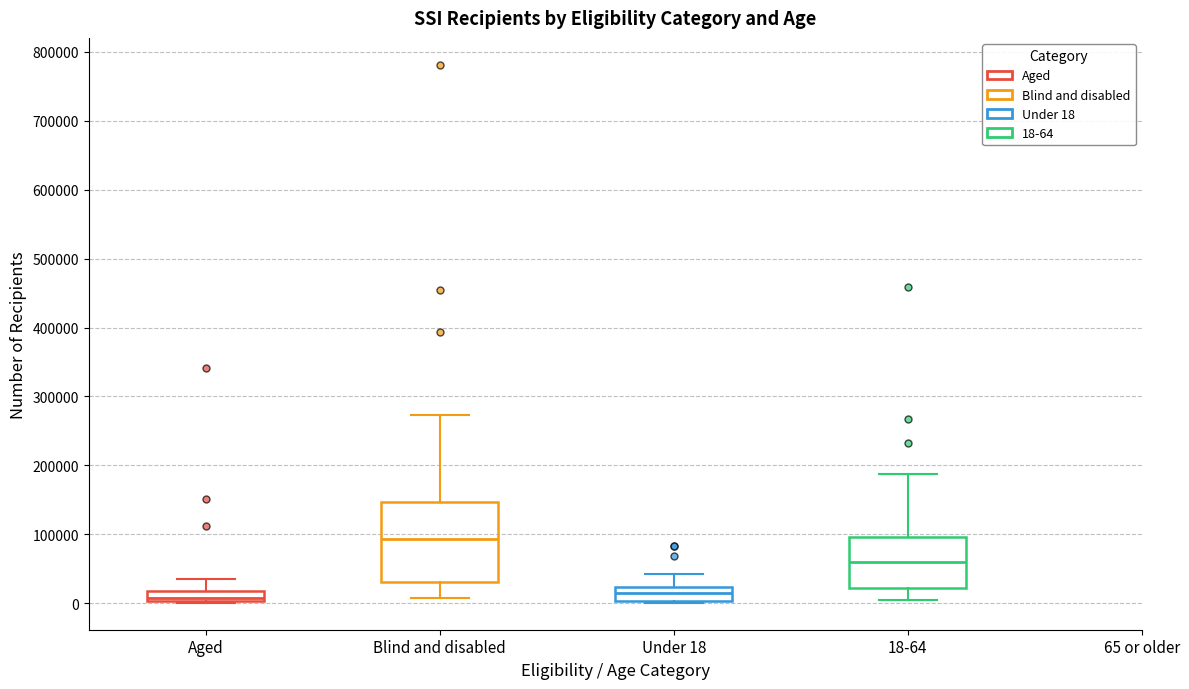

Comparing the boxes themselves (not the whiskers), which one is the tallest?

Blind and disabled